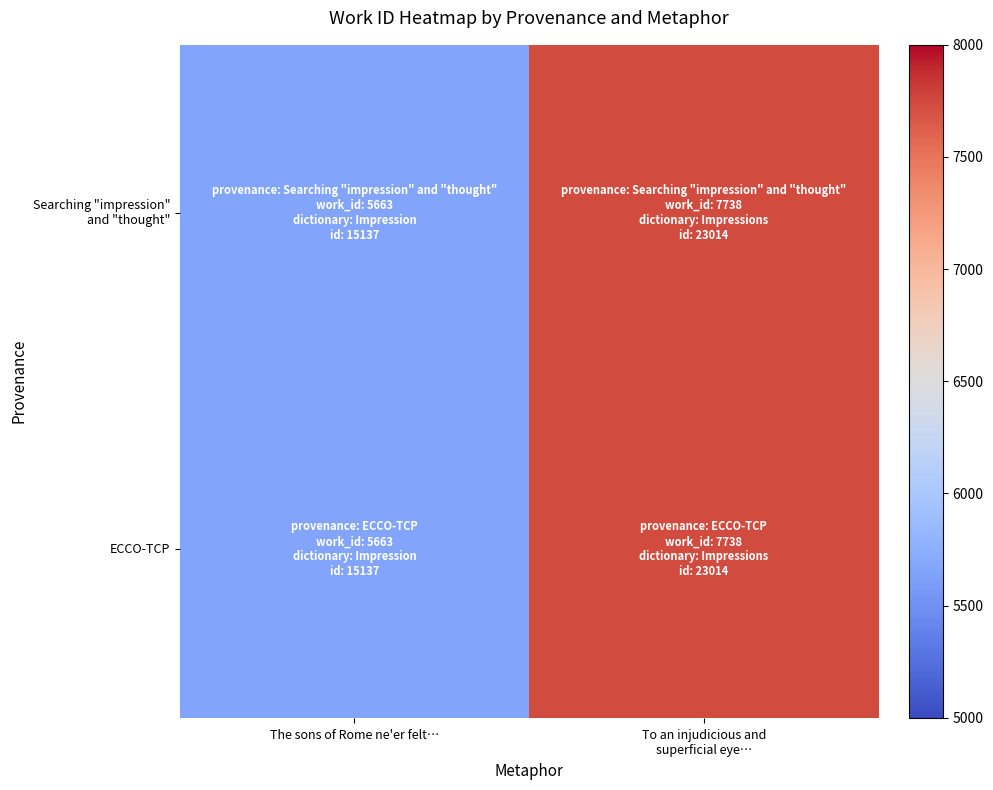

At which category is the sum across all series the highest?

To an injudicious and
superficial eye…